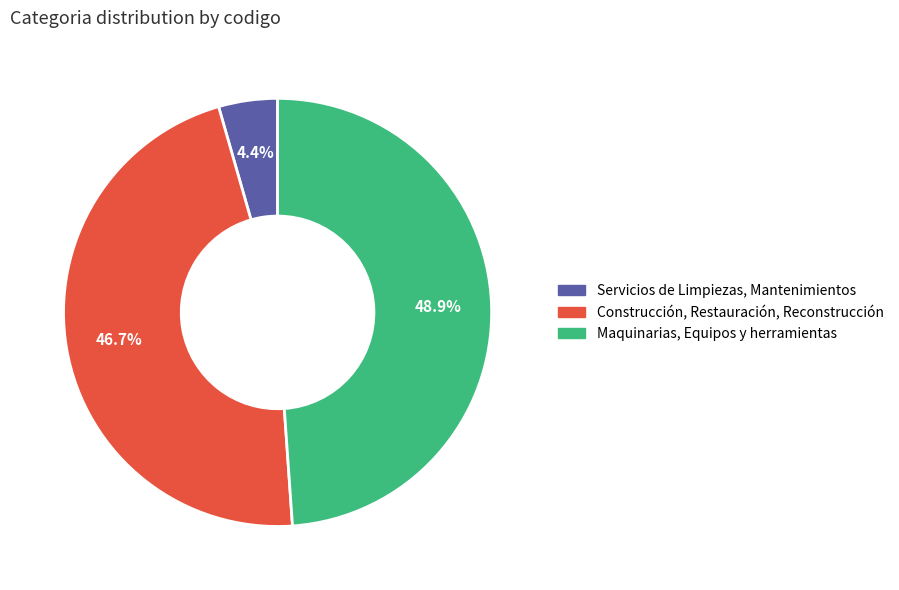

What percentage is the Maquinarias, Equipos y herramientas slice, to the nearest percent?

49%